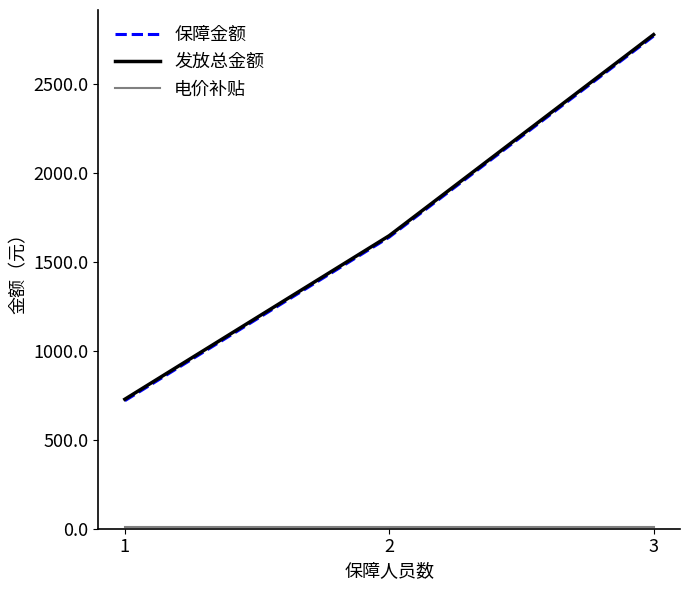

Where does the 保障金额 series first go above 1640?

2